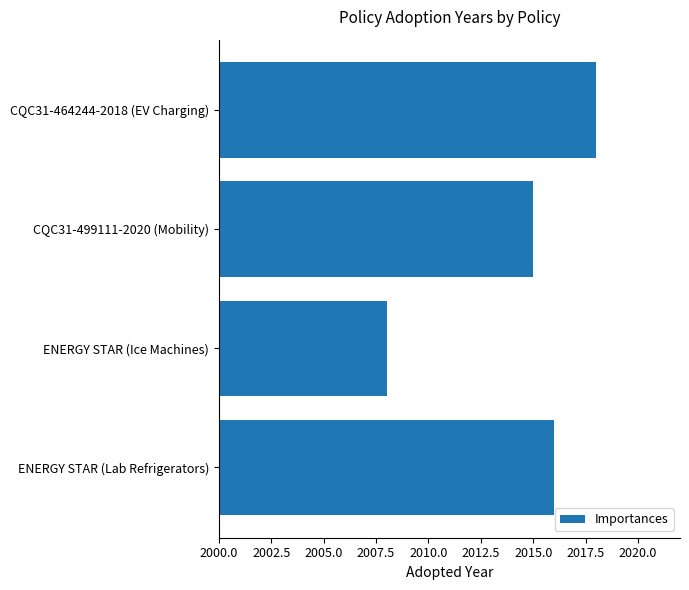

The value at CQC31-499111-2020 (Mobility) is 3067. True or false?

False